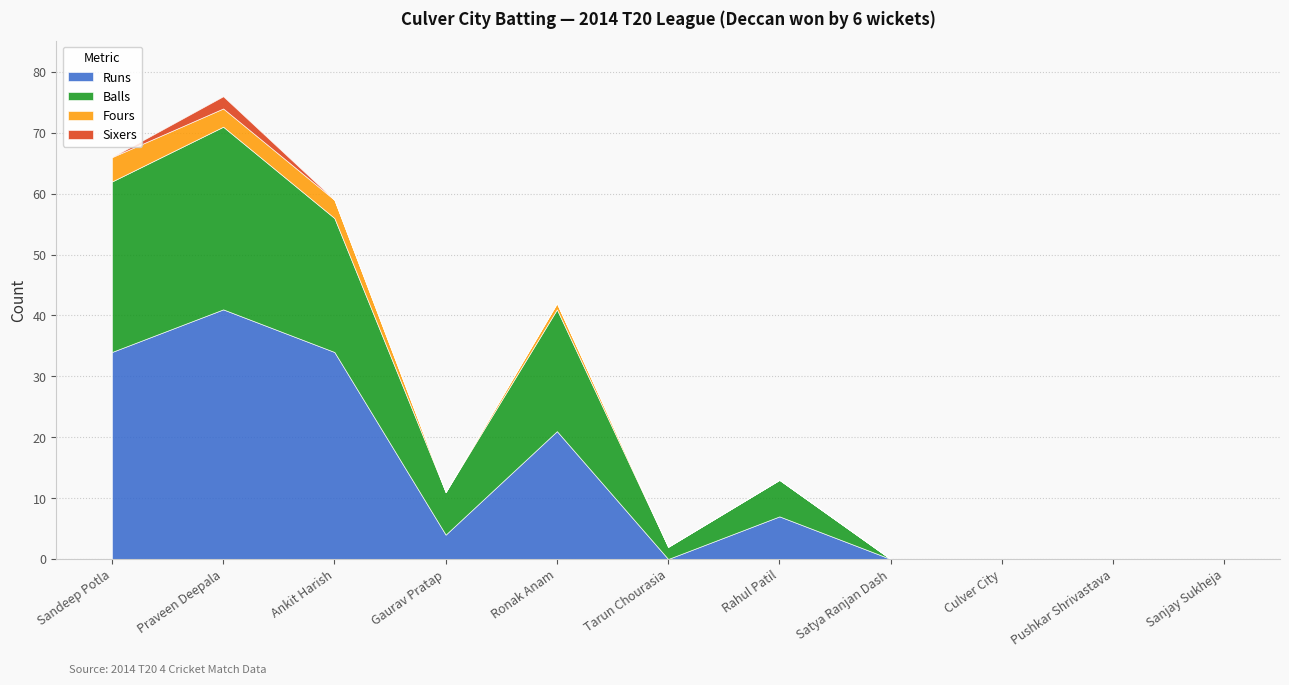

True or false: Runs and Fours cross at least once.

False